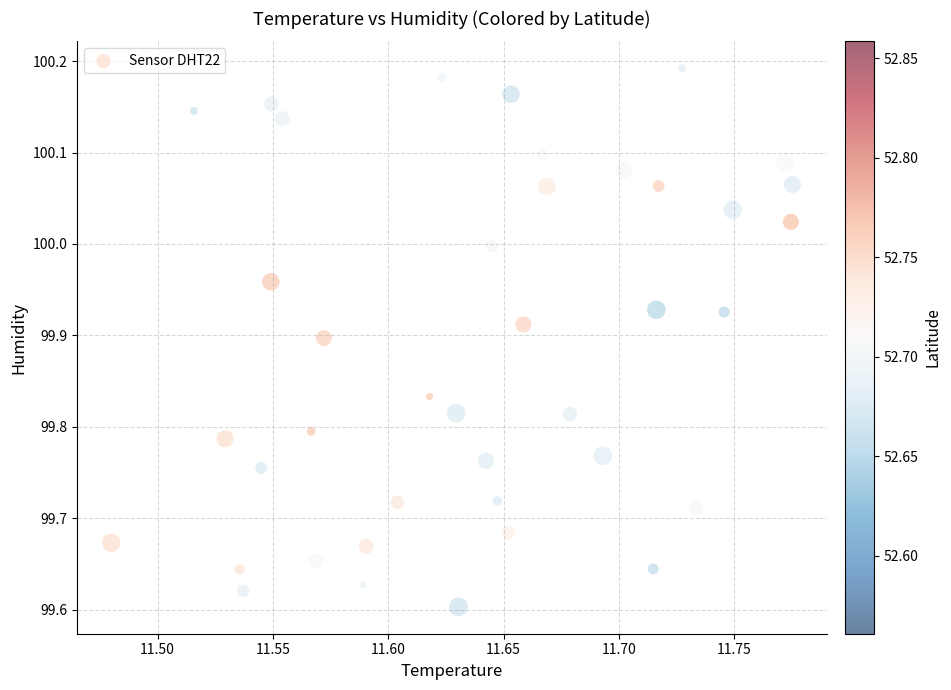

What is the range of X values (max minus min)?

0.3